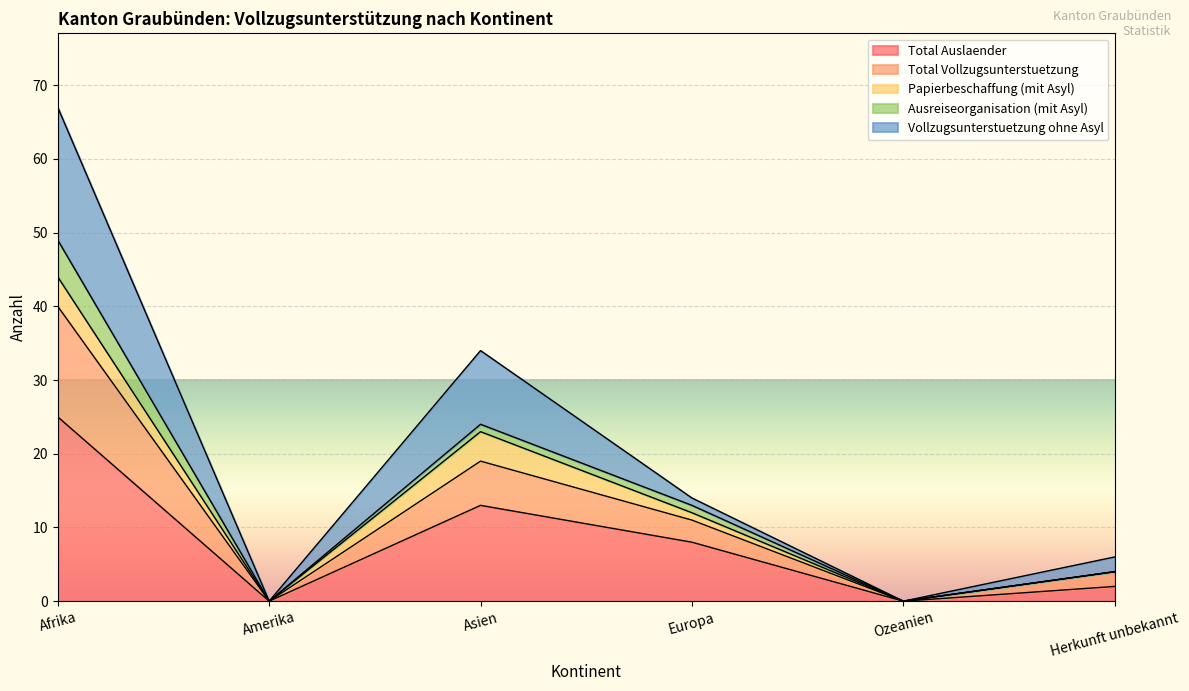

What is the highest value of the Total Auslaender series?

25